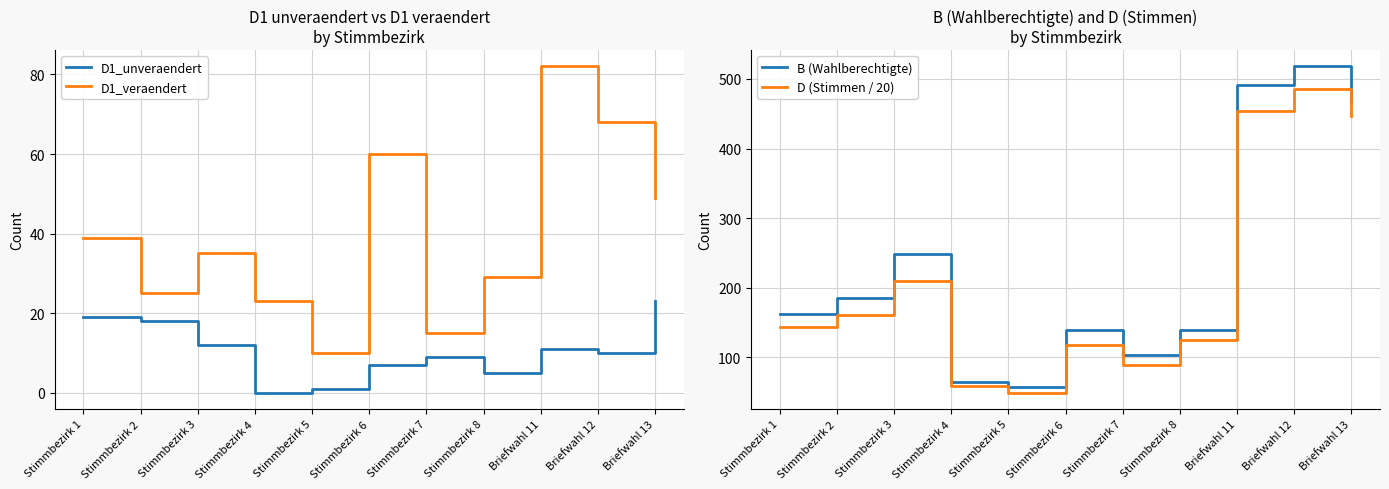

What is the label of the 10th point from the right?

Stimmbezirk 2